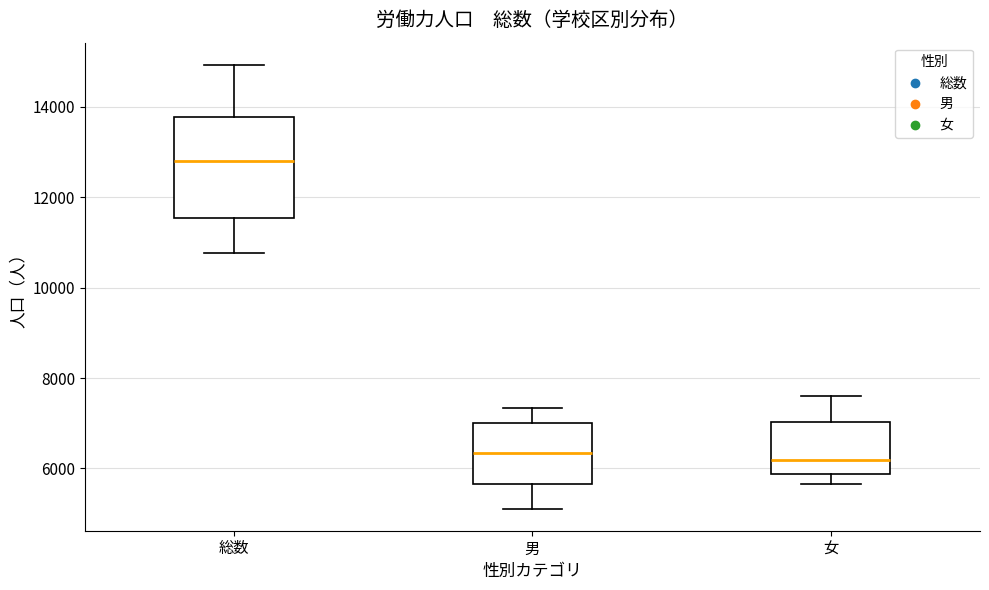

Reading left to right, transcribe this box plot: for each box, give where its median line is, the range the box spans, and where its two whiskers end, as read against the y-axis. The values are not printed on the chart, so give them approximately, as read against the axis.

総数: median 12800, box 11600 to 13800, whiskers 10800 to 15000
男: median 6400, box 5600 to 7000, whiskers 5200 to 7400
女: median 6200, box 5800 to 7000, whiskers 5600 to 7600